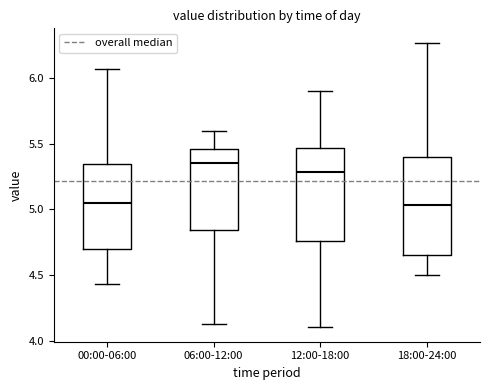

Reading left to right, transcribe this box plot: for each box, give where its median line is, the range the box spans, and where its two whiskers end, as read against the y-axis. The values are not printed on the chart, so give them approximately, as read against the axis.

00:00-06:00: median 5.05, box 4.70 to 5.35, whiskers 4.45 to 6.05
06:00-12:00: median 5.35, box 4.85 to 5.45, whiskers 4.15 to 5.60
12:00-18:00: median 5.30, box 4.75 to 5.45, whiskers 4.10 to 5.90
18:00-24:00: median 5.05, box 4.65 to 5.40, whiskers 4.50 to 6.25